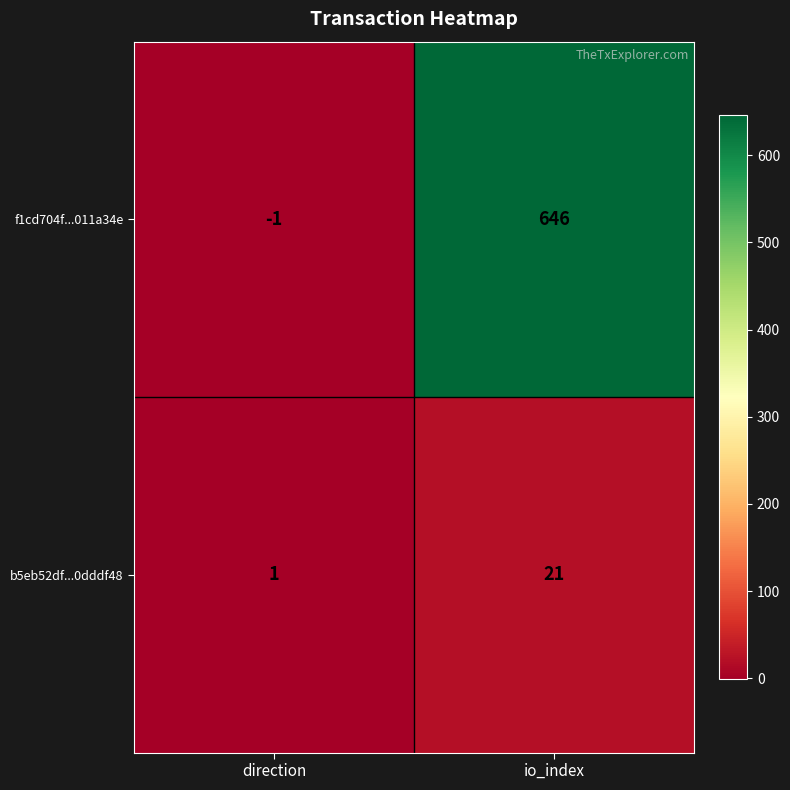

What value does the b5eb52df...0dddf48 series have at io_index, to the nearest 5?

20